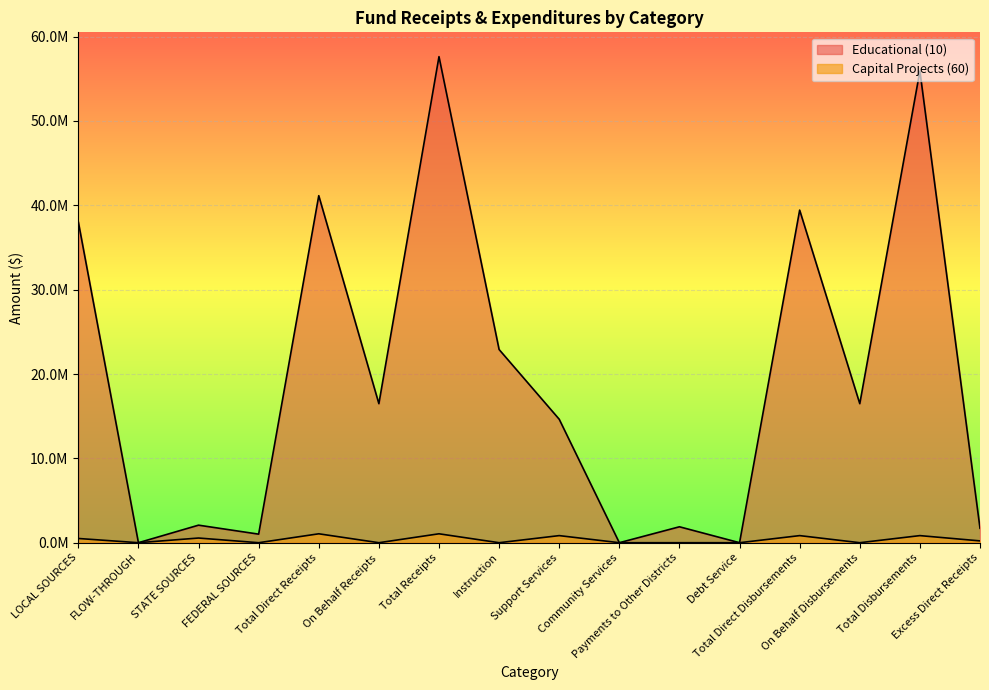

What is the difference between the maximum and minimum values in the Educational (10) series?

57629368